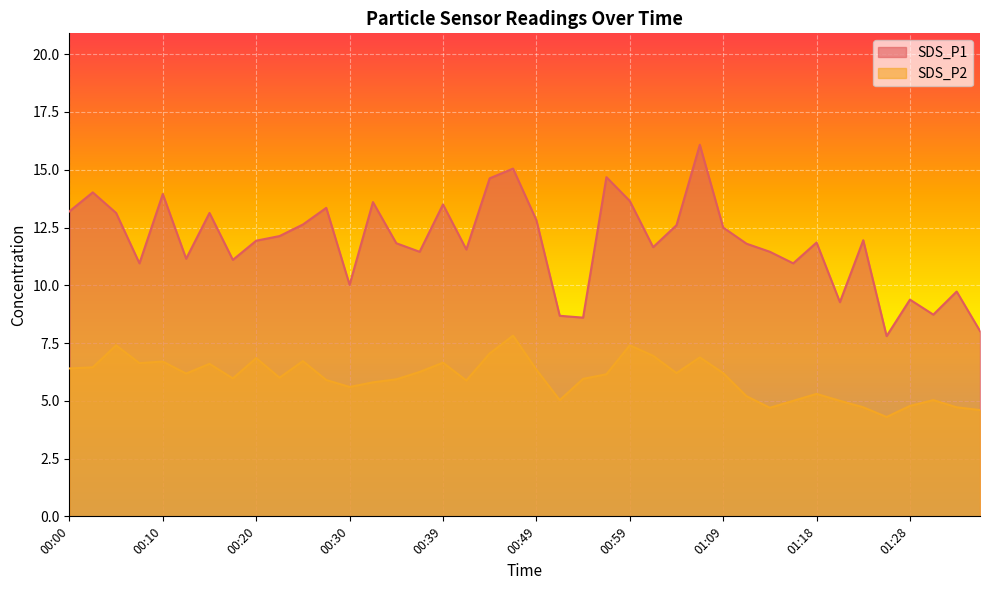

Reading left to right, list all the values displayed in this chart.

SDS_P1: 13.2	14.0	13.1	10.9	13.9	11.2	13.1	11.1	11.9	12.1	12.6	13.3	10.0	13.6	11.8	11.4	13.5	11.6	14.6	15.1	12.8	8.7	8.6	14.7	13.7	11.7	12.6	16.1	12.5	11.8	11.4	10.9	11.8	9.3	11.9	7.8	9.4	8.7	9.7	8.0
SDS_P2: 6.4	6.5	7.4	6.6	6.7	6.2	6.6	6.0	6.8	6.0	6.7	5.9	5.6	5.8	5.9	6.2	6.7	5.9	7.0	7.8	6.3	5.0	6.0	6.2	7.4	7.0	6.2	6.9	6.2	5.2	4.7	5.0	5.3	5.0	4.7	4.3	4.8	5.0	4.7	4.6